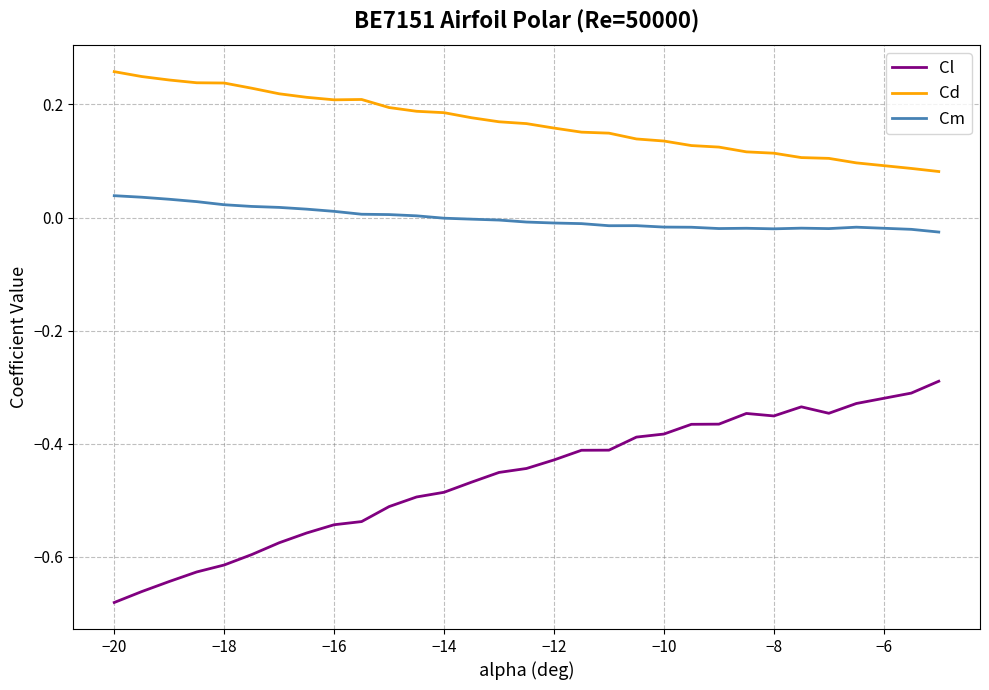

Which series has the widest spread of values?

Cl